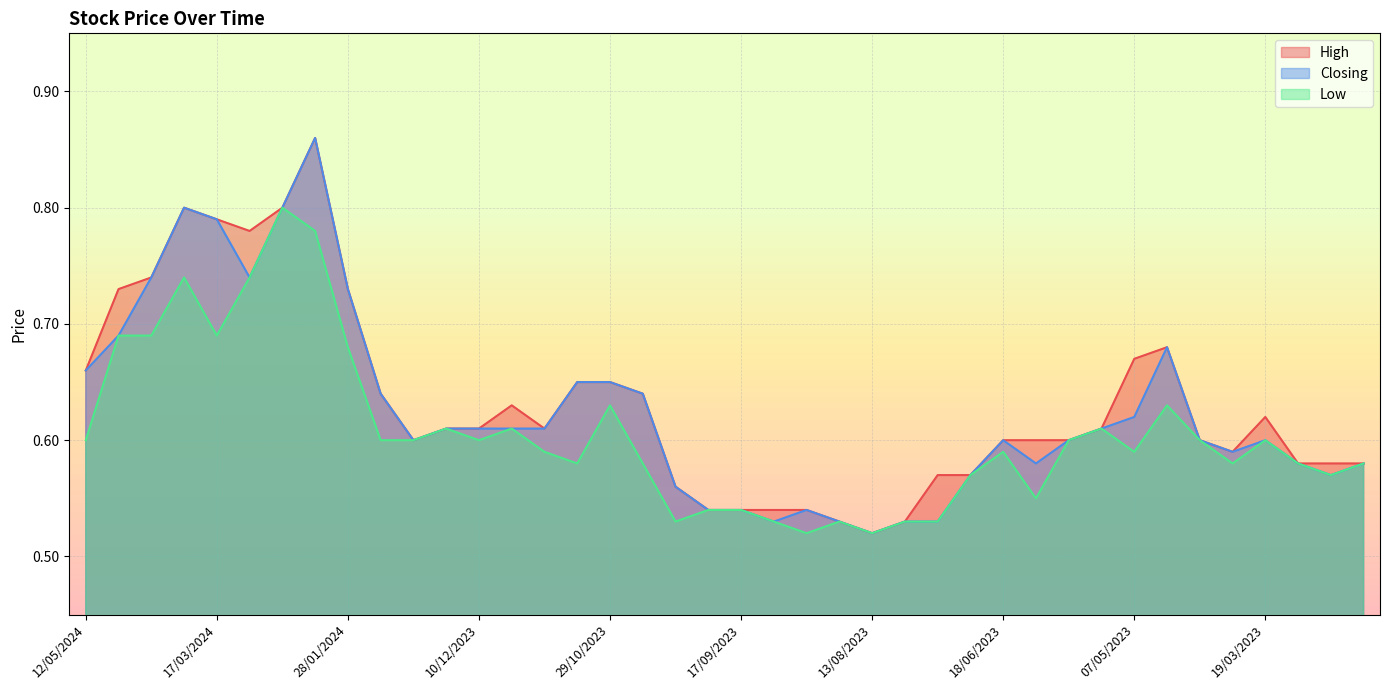

At which category does Low reach its first local peak?

24/03/2024